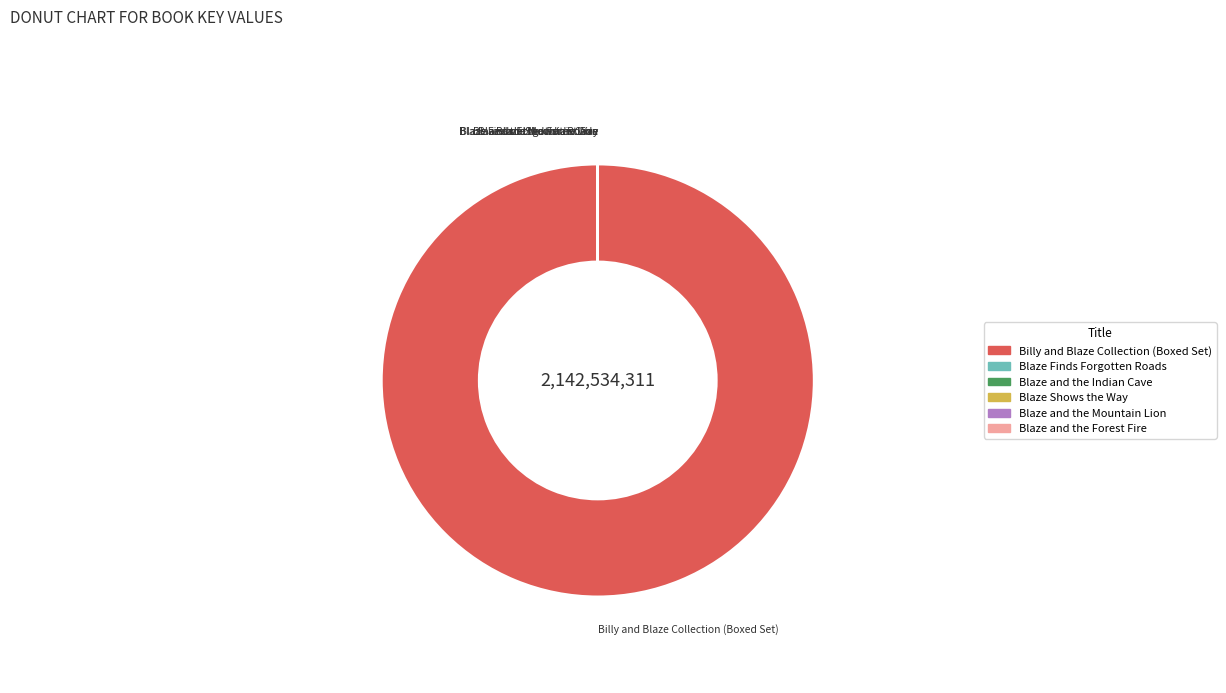

Which slice is the largest?

Billy and Blaze Collection (Boxed Set)